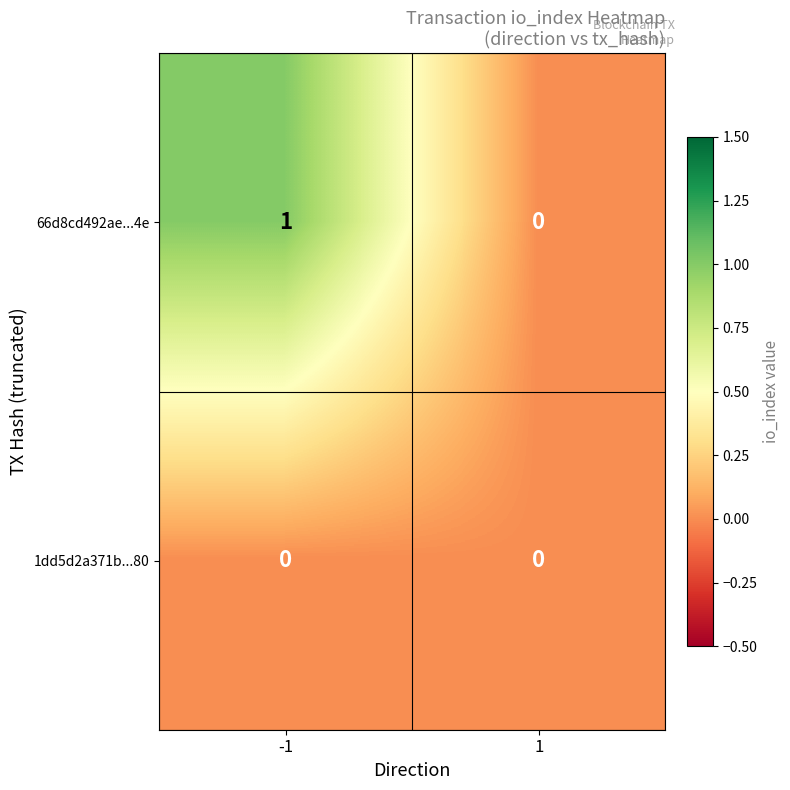

Reading left to right, list all the values displayed in this chart.

66d8cd492ae...4e: 1	0
1dd5d2a371b...80: 0	0